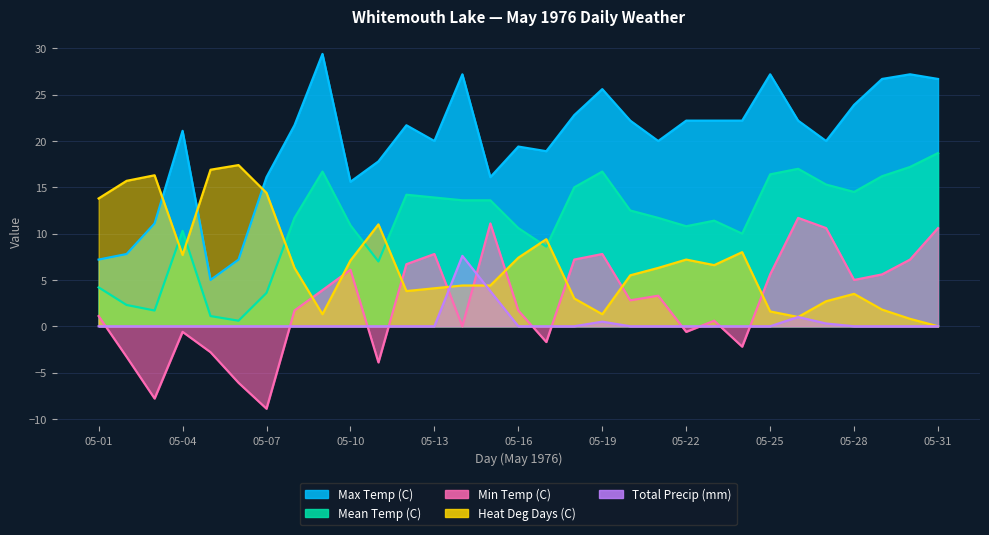

What is the sum of the Heat Deg Days (C) values at 05-08 and 05-20?

11.8